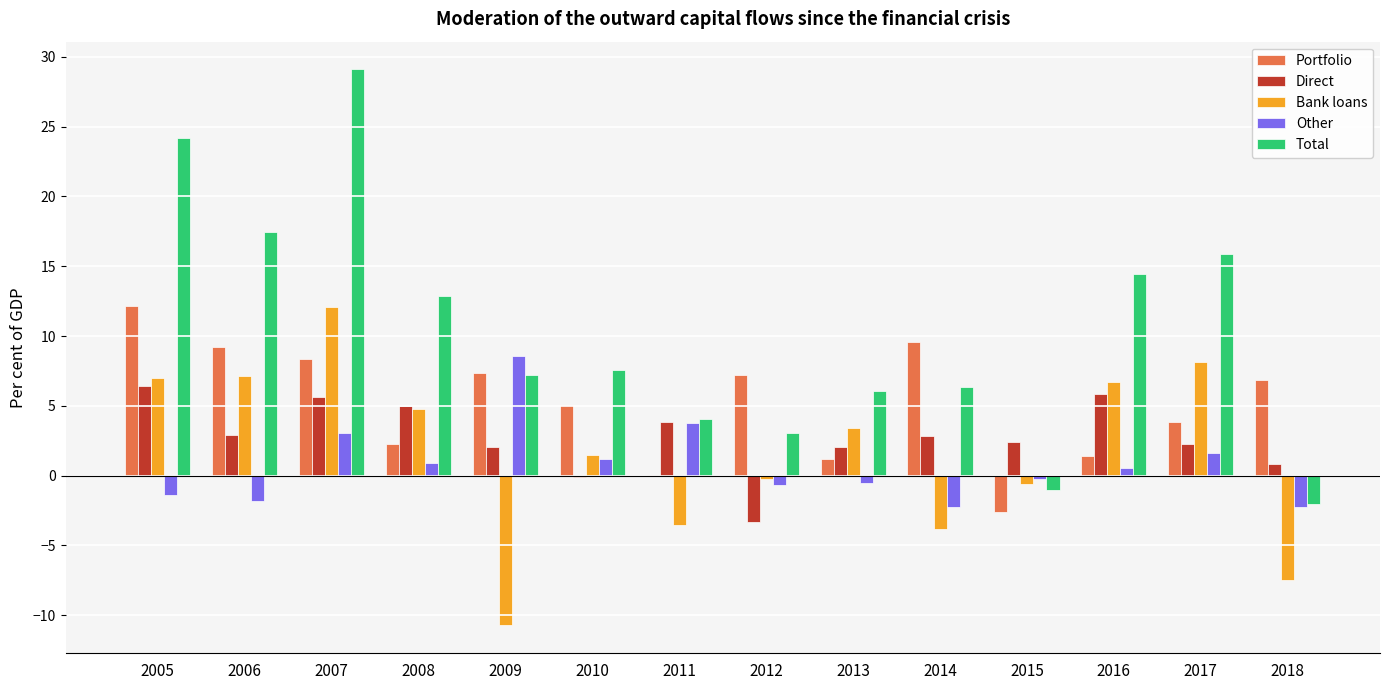

At which category does the chart reach its peak across all series?

2007